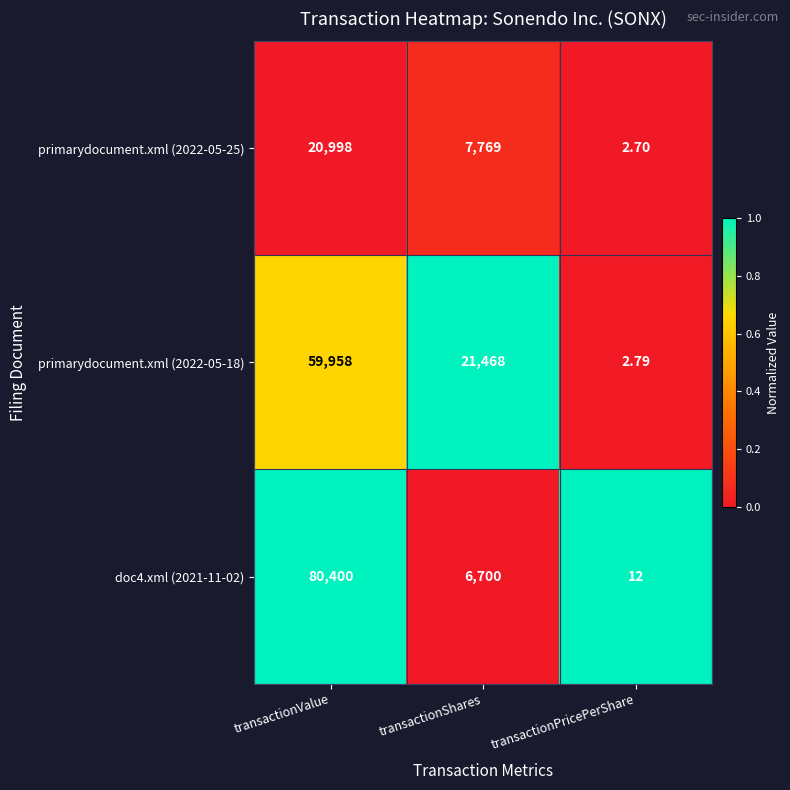

Rank the series by their maximum value, from lowest to highest.

primarydocument.xml (2022-05-25), primarydocument.xml (2022-05-18), doc4.xml (2021-11-02)